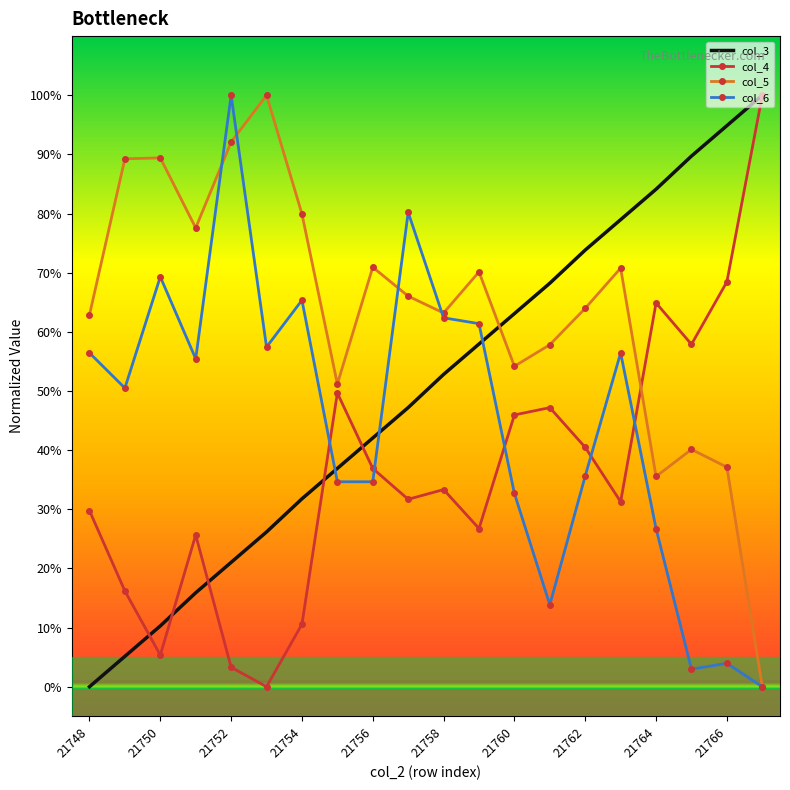

What are all the series names shown in the legend?

col_3, col_4, col_5, col_6